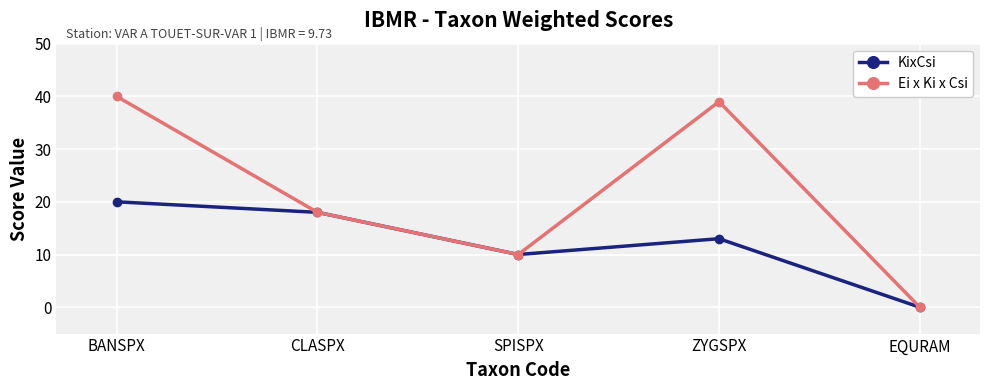

Rank the series by their average value, from highest to lowest.

Ei x Ki x Csi, KixCsi